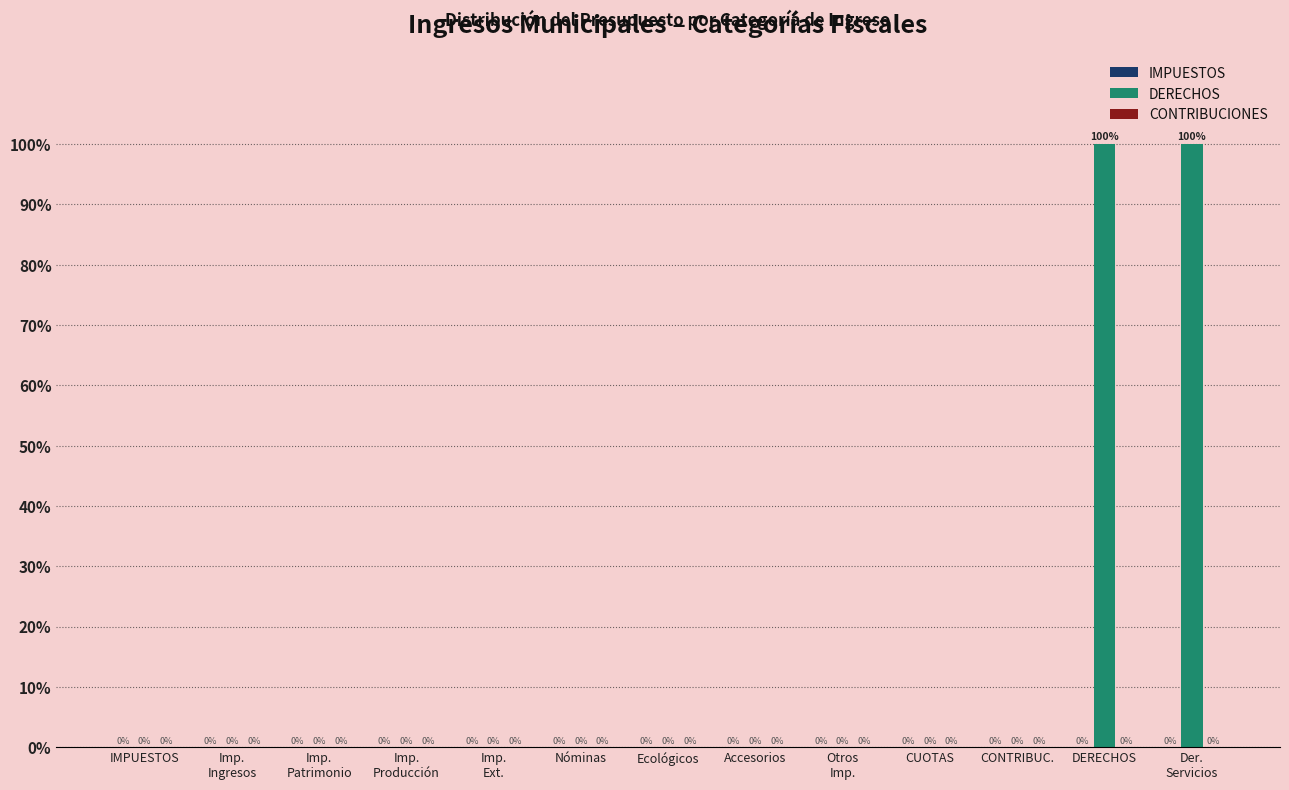

What is the maximum value shown in the chart?

100